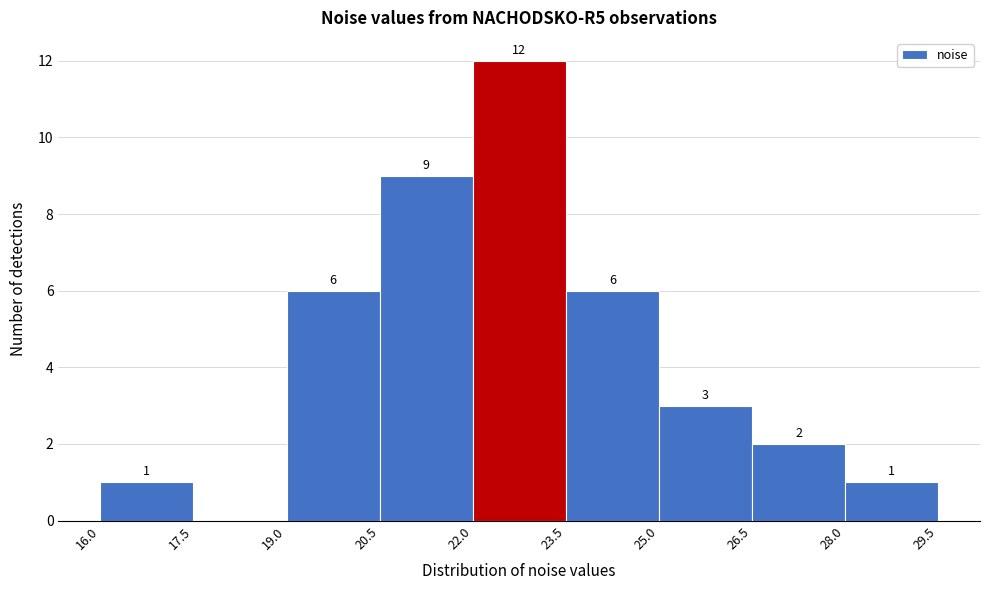

Which range on the x-axis has the tallest bar?

22.0 to 23.5